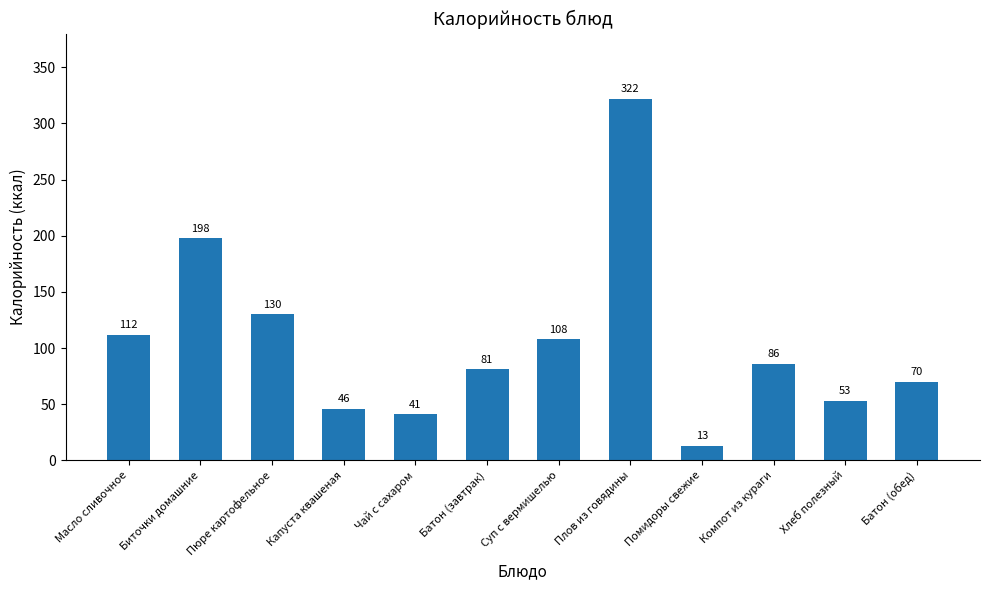

True or false: the data shows 54.8 at Масло сливочное.

False